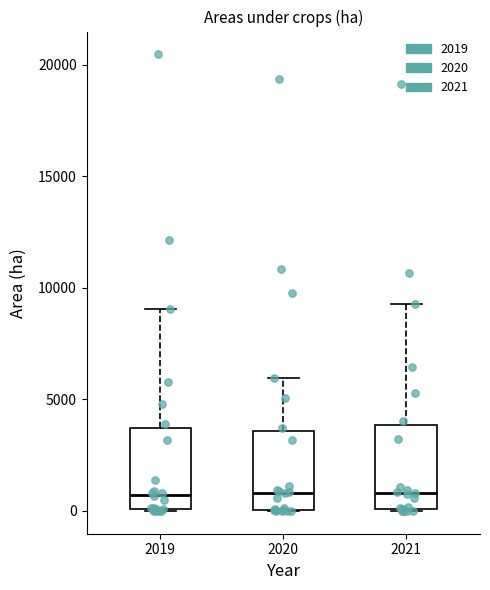

Reading left to right, read every box against the y-axis: the position of its median line, the range the box covers, and the ends of its whiskers. The values are not printed on the chart, so give them approximately, as read against the axis.

2019: median 500, box 0 to 3500, whiskers 0 to 9000
2020: median 1000, box 0 to 3500, whiskers 0 to 6000
2021: median 1000, box 0 to 4000, whiskers 0 to 9500